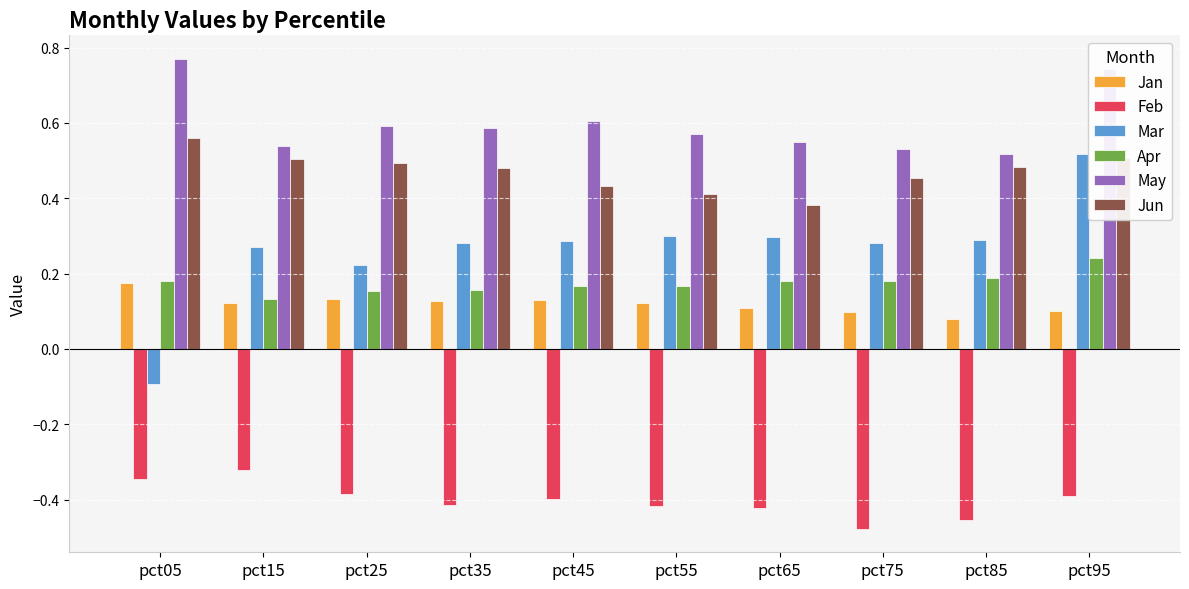

Count the number of categories in the chart.

10